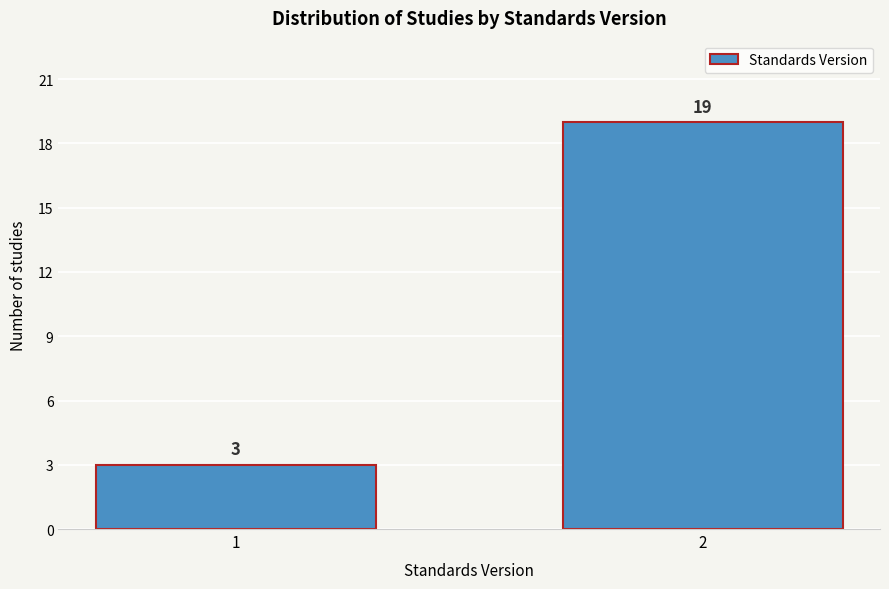

Reading right to left, extract all data points from this chart.

19	3